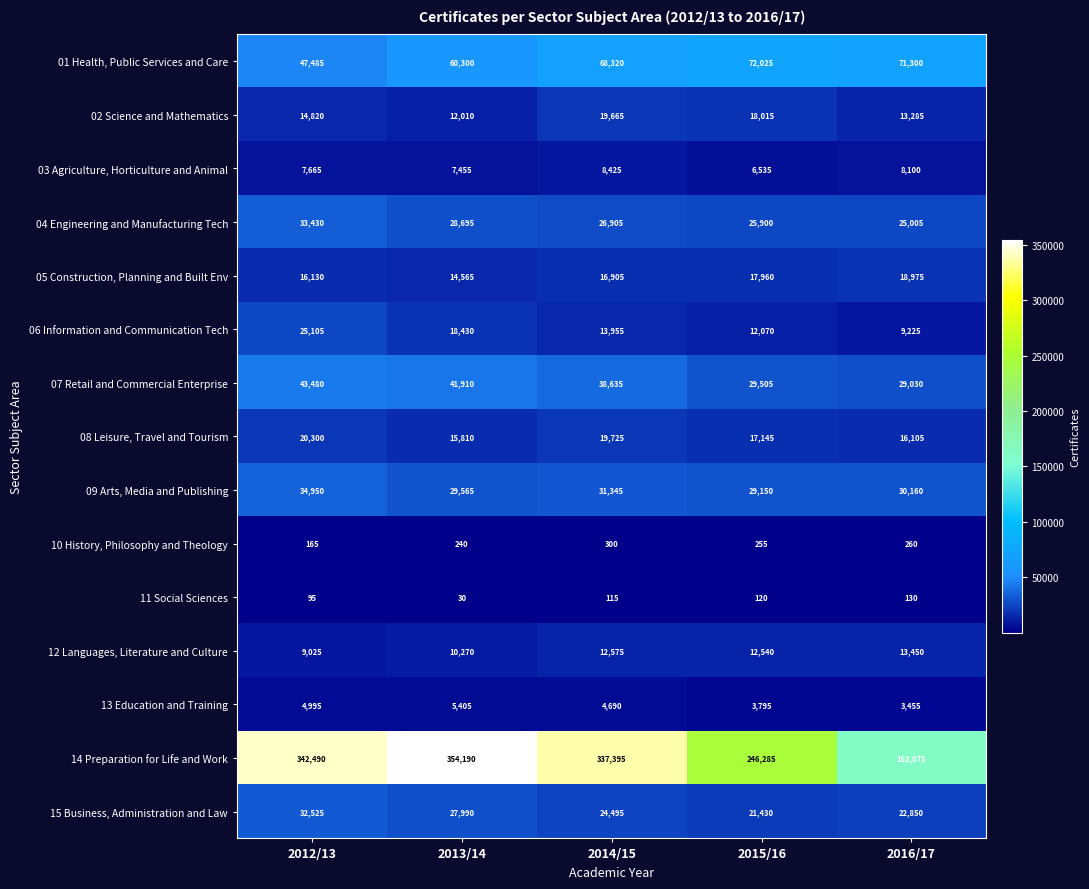

Rank the categories by 06 Information and Communication Tech value from highest to lowest.

2012/13, 2013/14, 2014/15, 2015/16, 2016/17